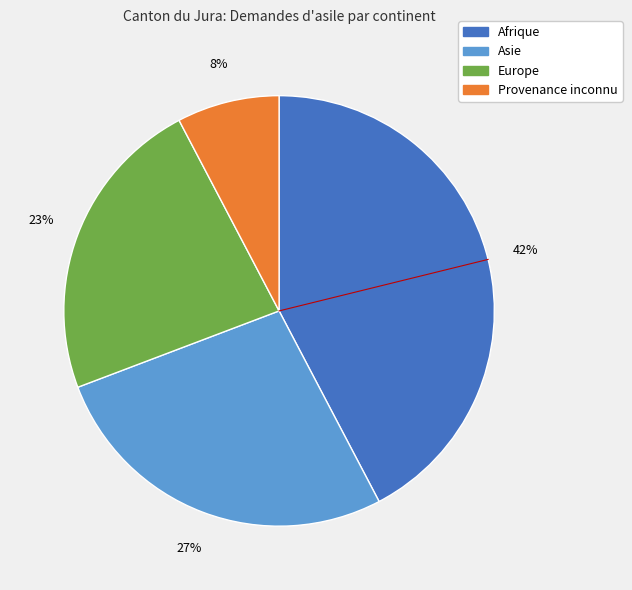

To the nearest percent, what is the difference between the Afrique and Europe slice percentages?

19%